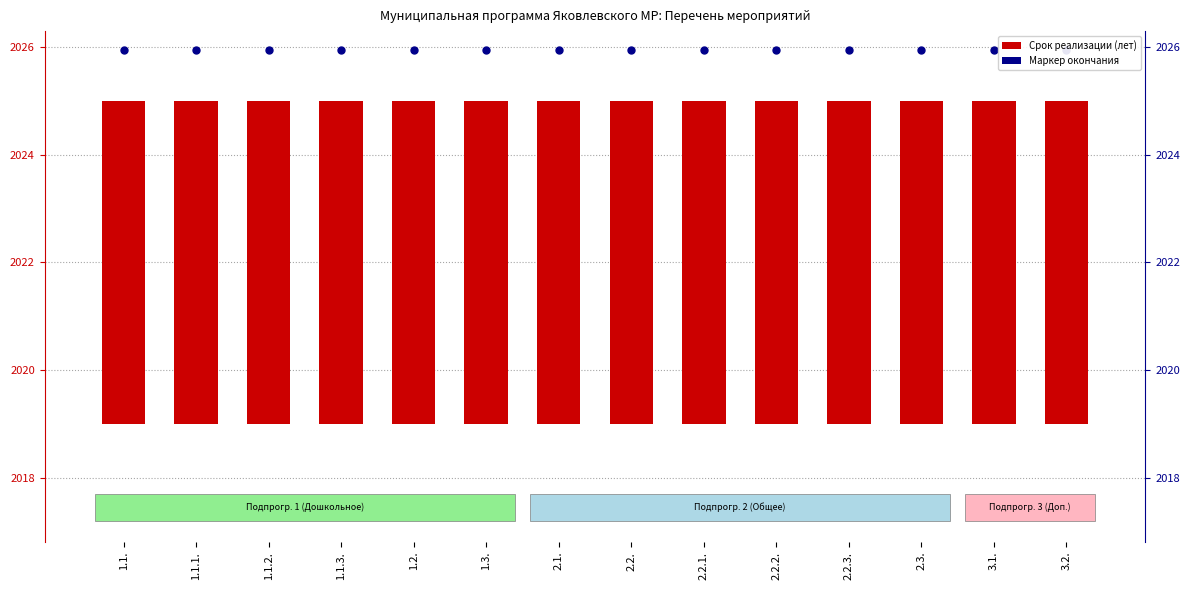

Which series has the widest spread of Y values?

Duration (years)